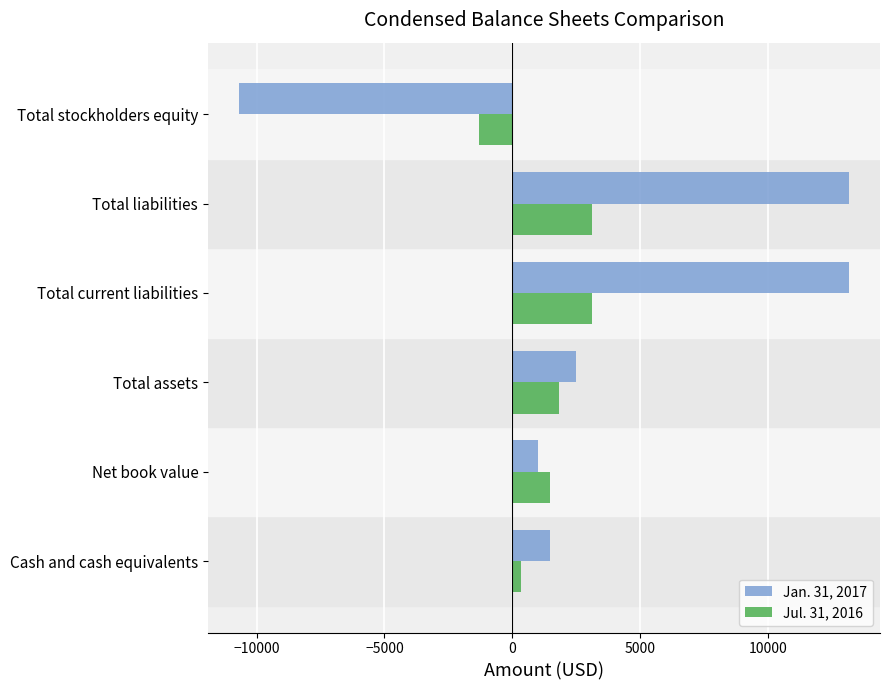

Which series changed the most between Total assets and Total stockholders equity?

Jan. 31, 2017